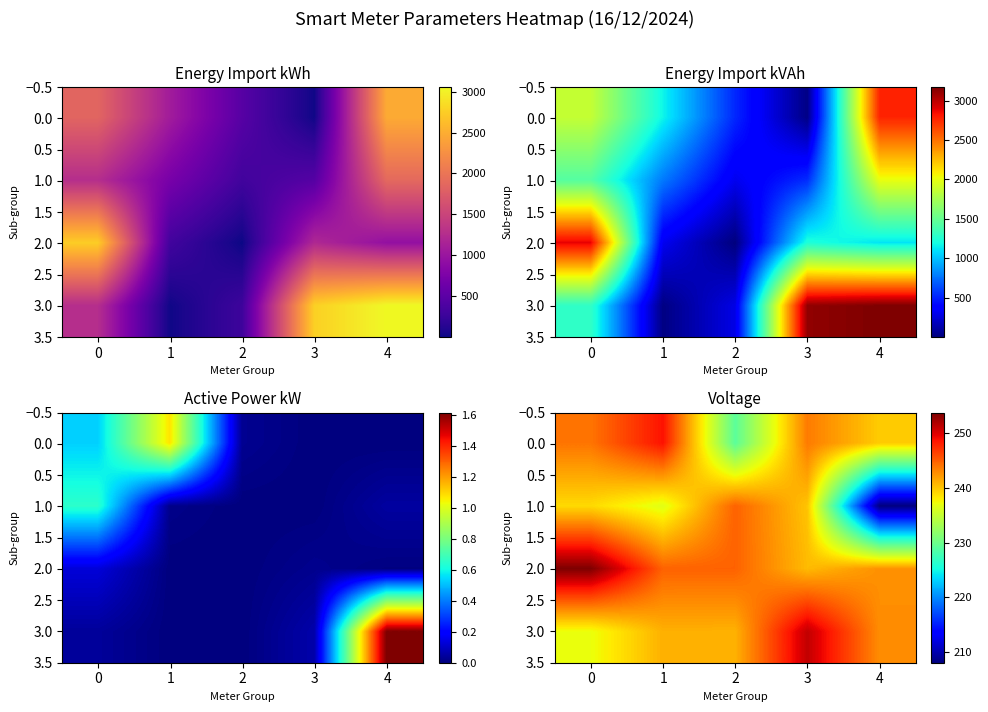

Is it true that 0.0 equals 248.8 at 1?

True